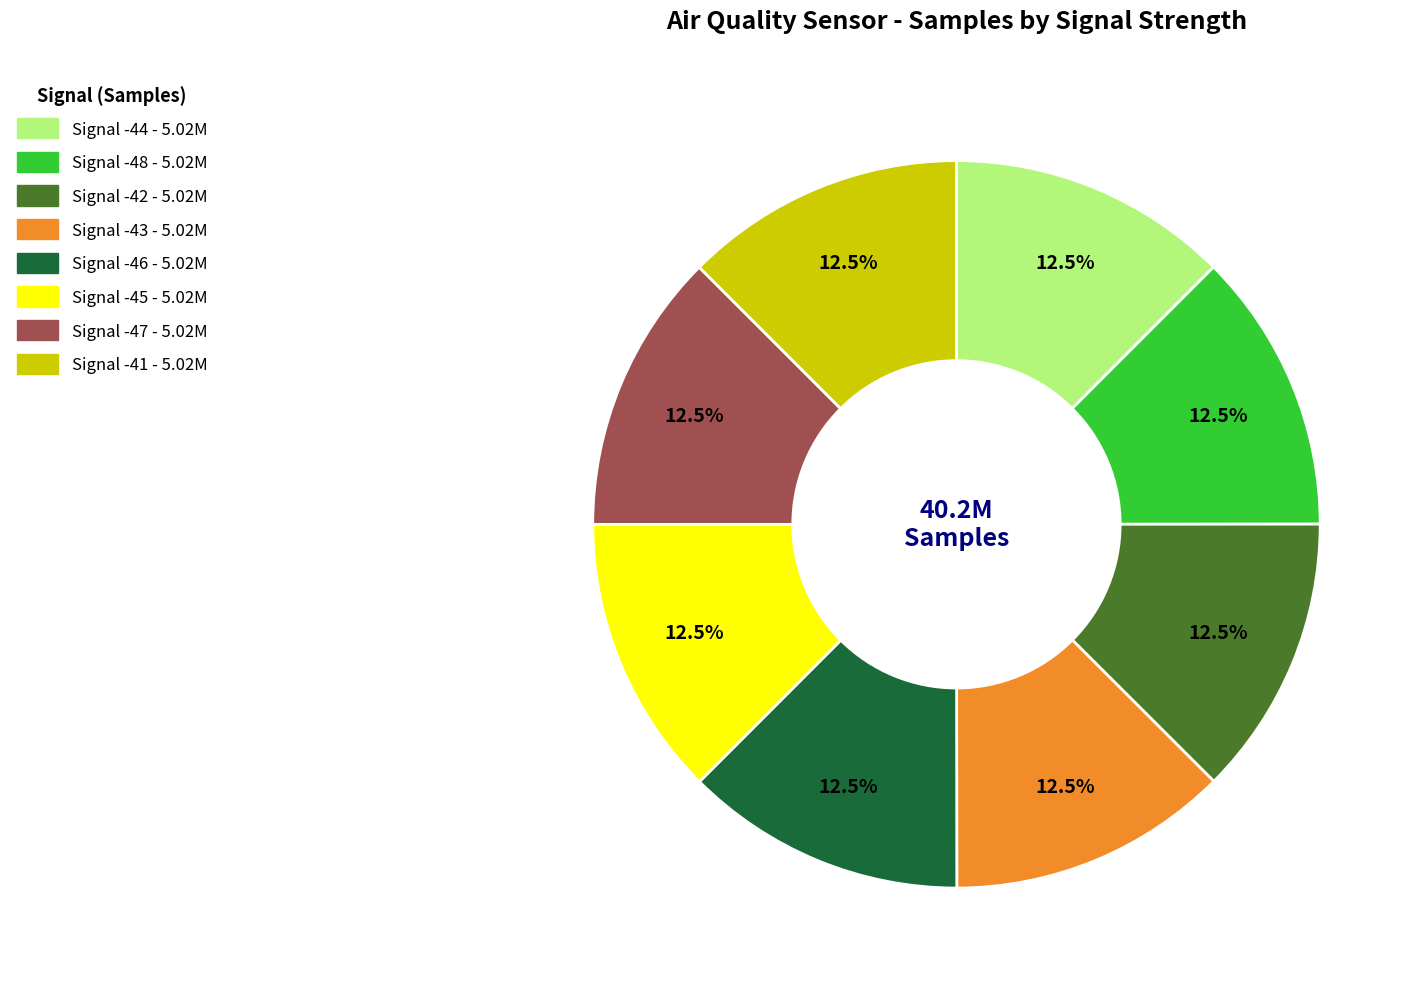

How many segments does this pie chart have?

8